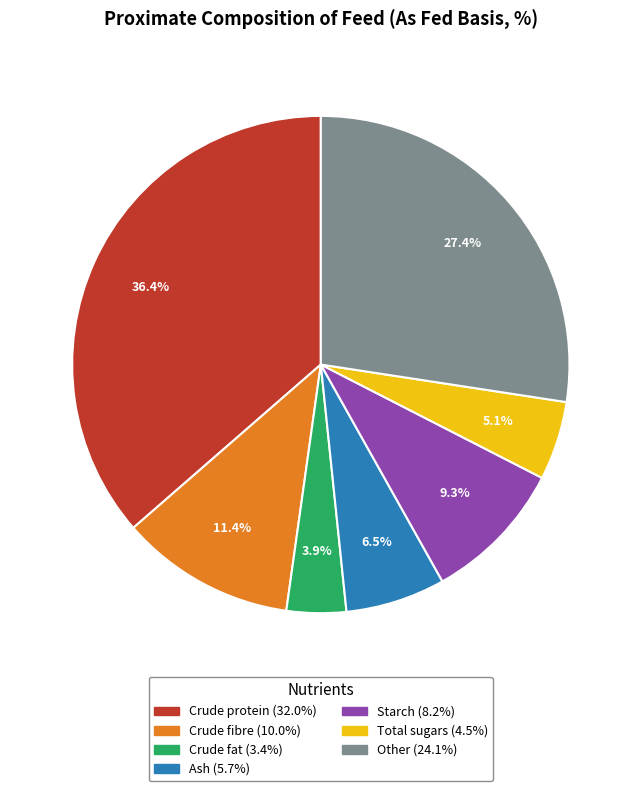

Does Ash represent more than half of the total?

No